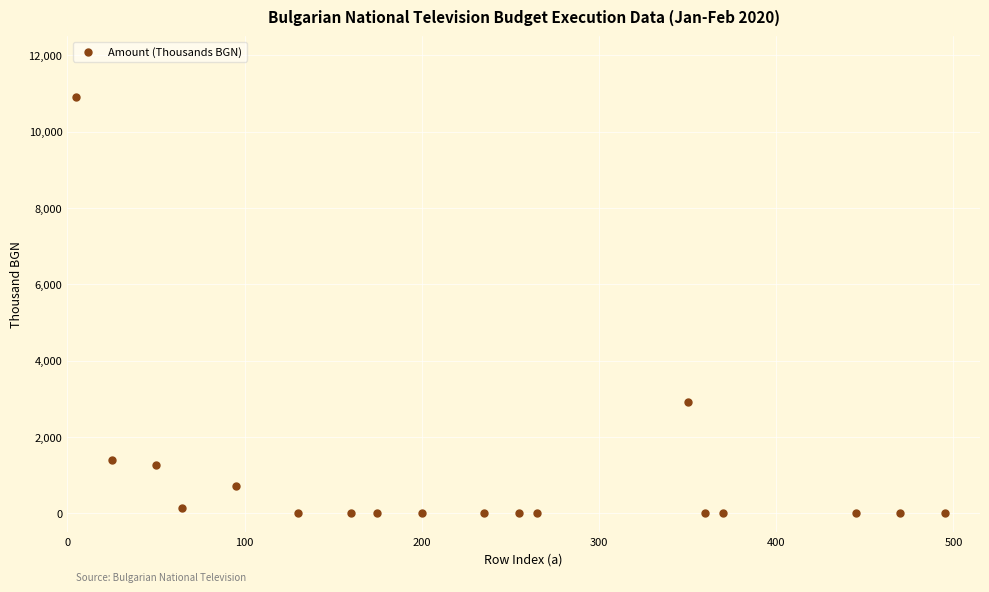

What is the range of X values (max minus min)?

490.0